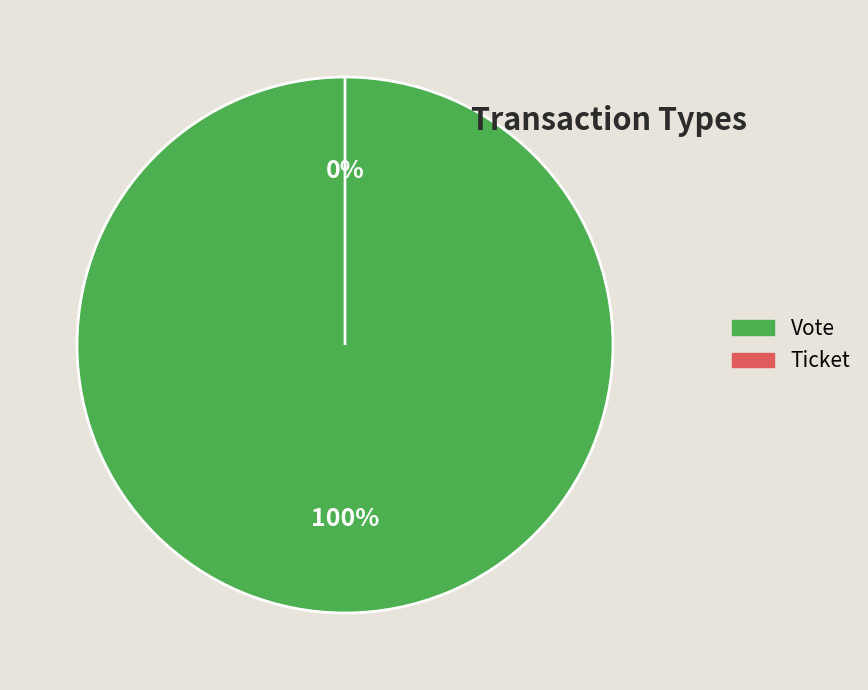

What is the smallest slice in the pie chart?

Ticket